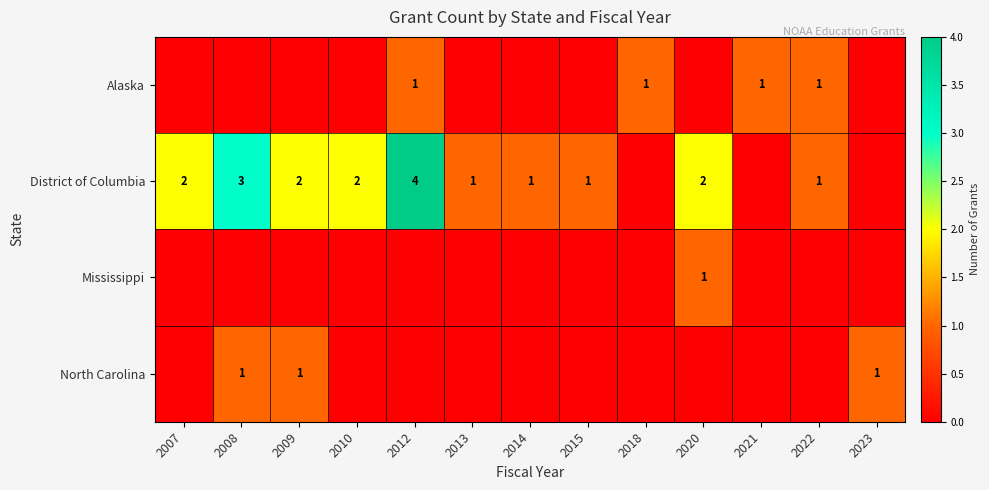

Is it true that Alaska equals 1 at 2021?

True